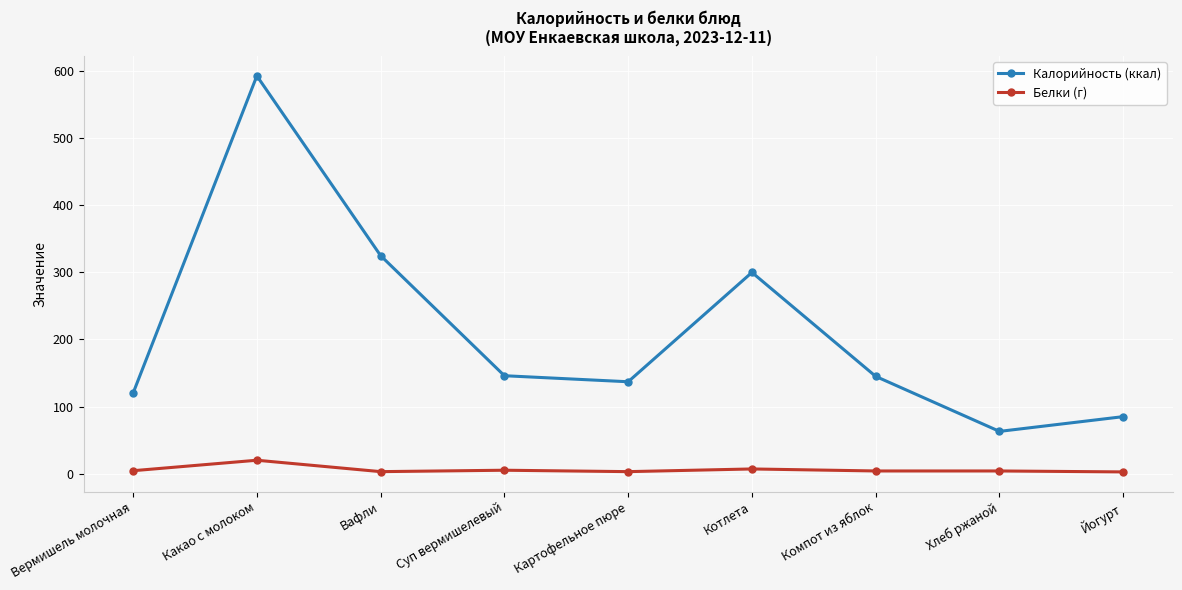

Which series has the largest range (max minus min)?

Калорийность (ккал)